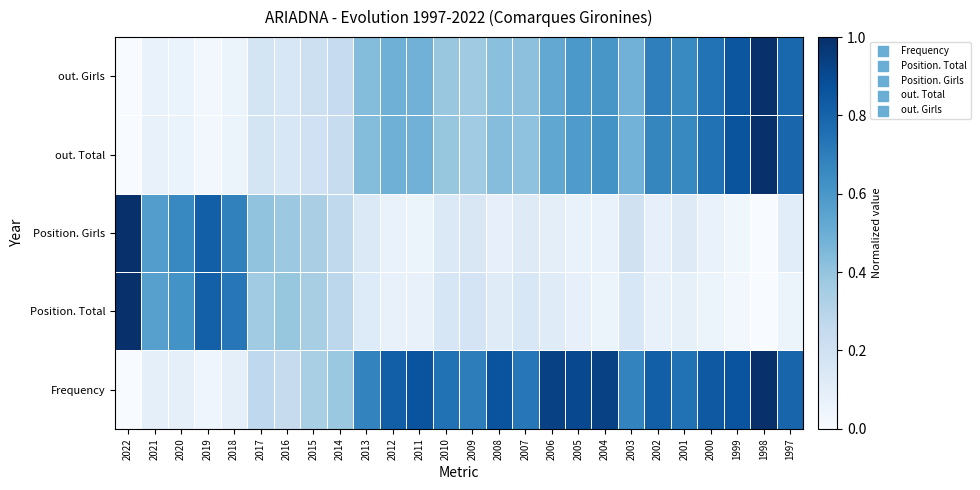

Which has a higher value, 2020 or 2019?

2020